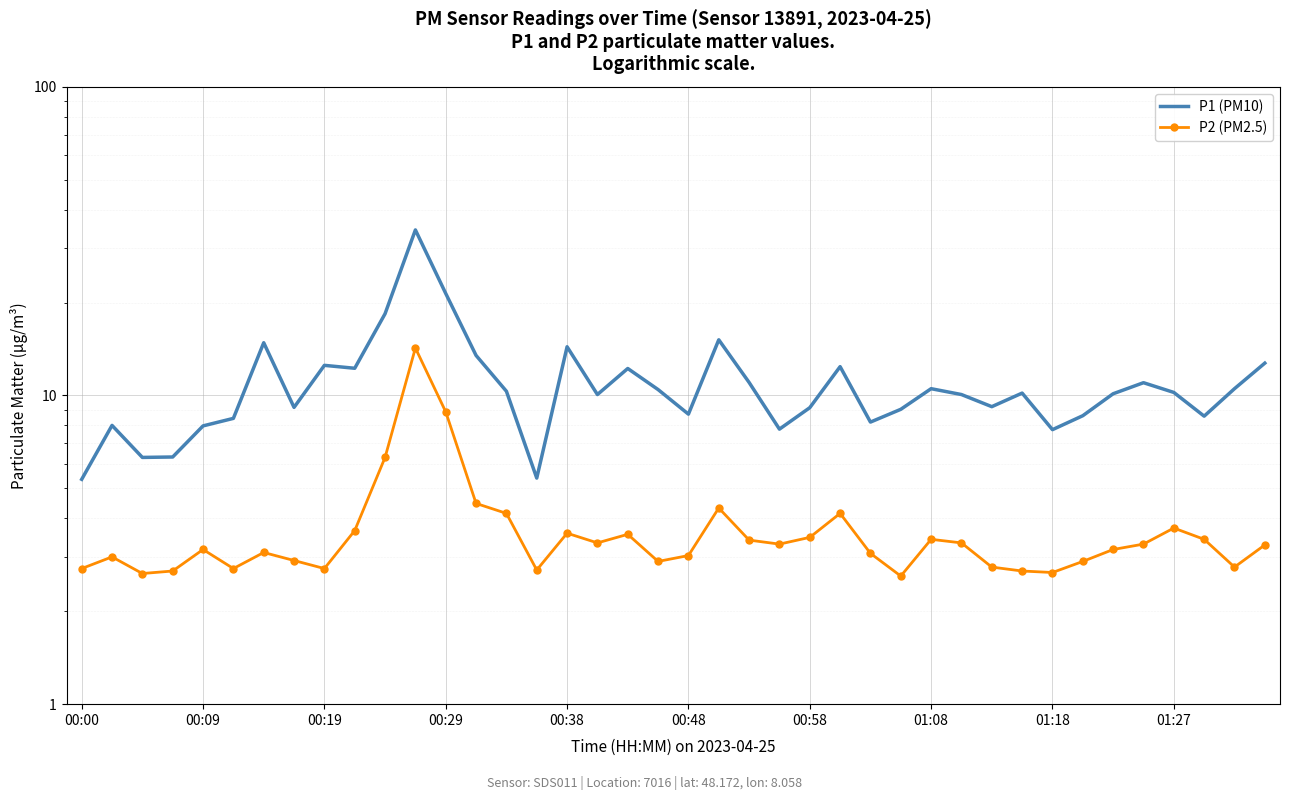

In P1 (PM10), how many points are lower than both neighbors (excluding endpoints)?

11